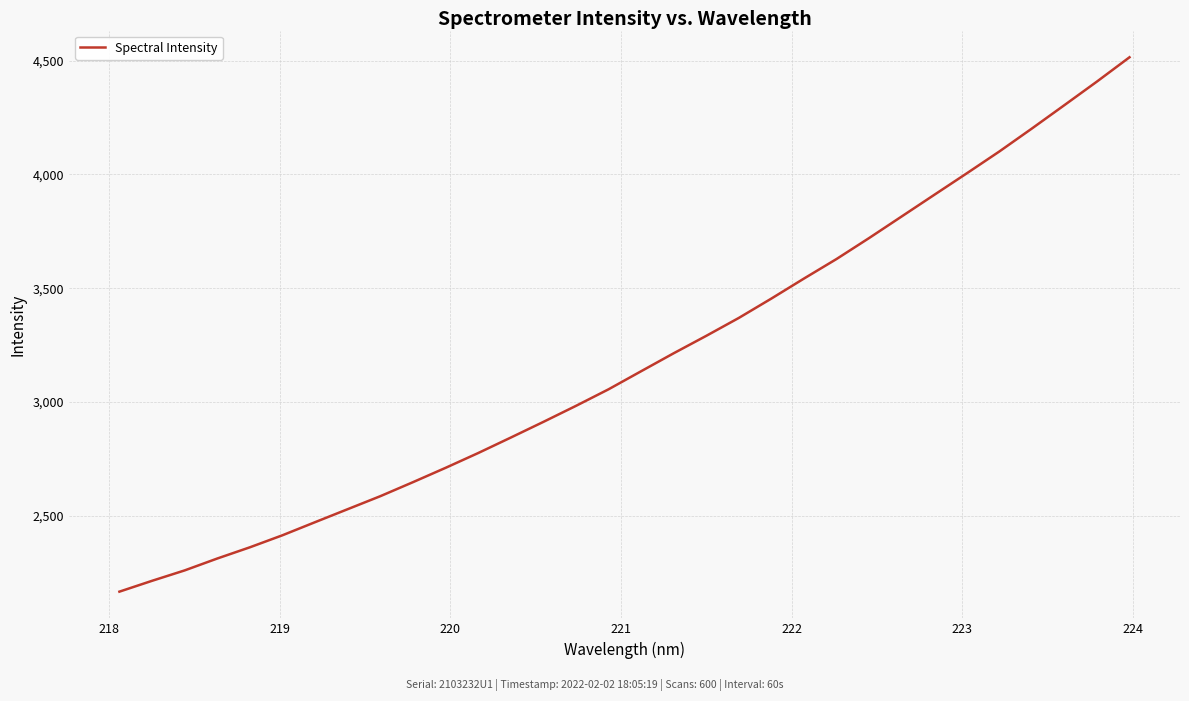

What is the minimum value shown in the chart?

2166.4